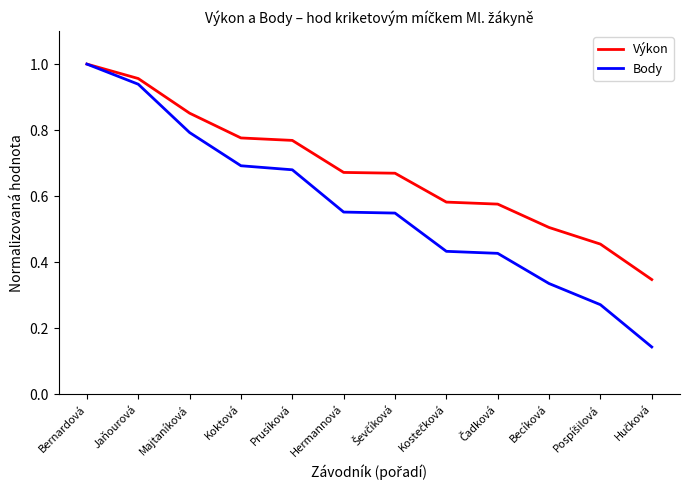

Which series has the largest range (max minus min)?

Body